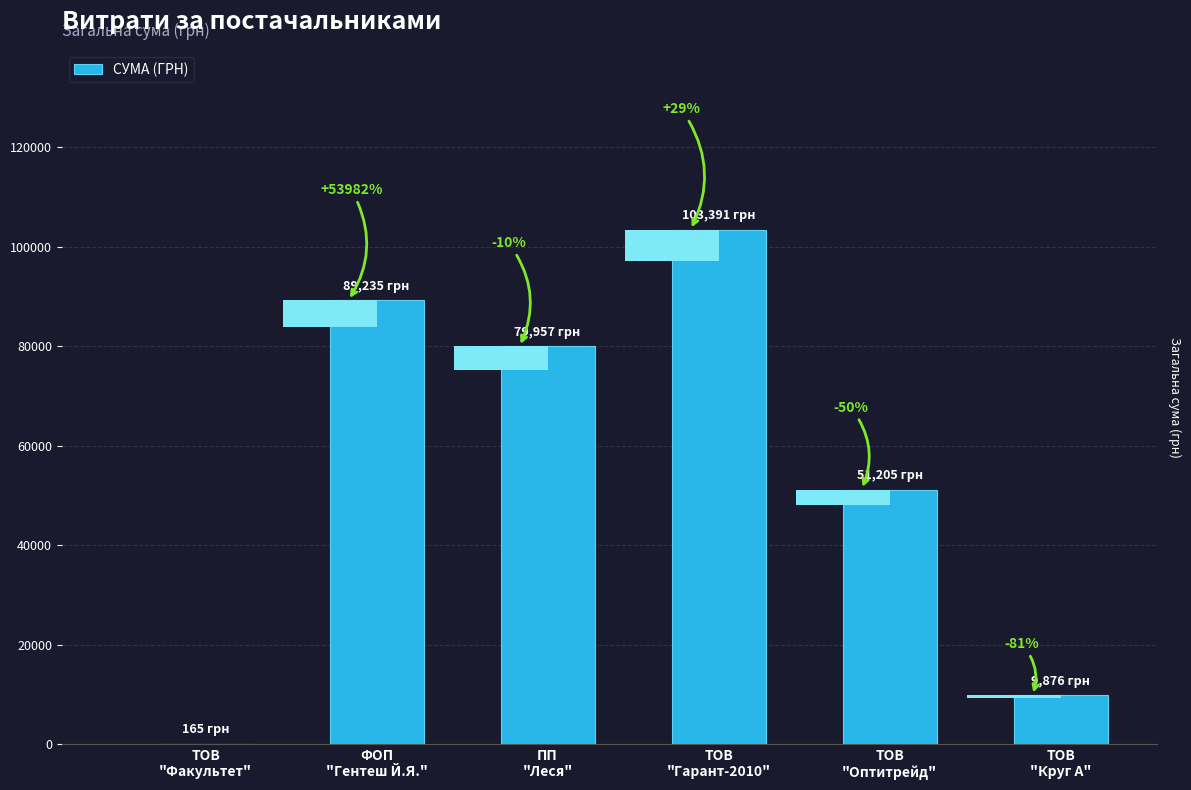

Reading right to left, list all the values displayed in this chart.

9876.2	51204.7	103390.7	79957.2	89234.6	165.0